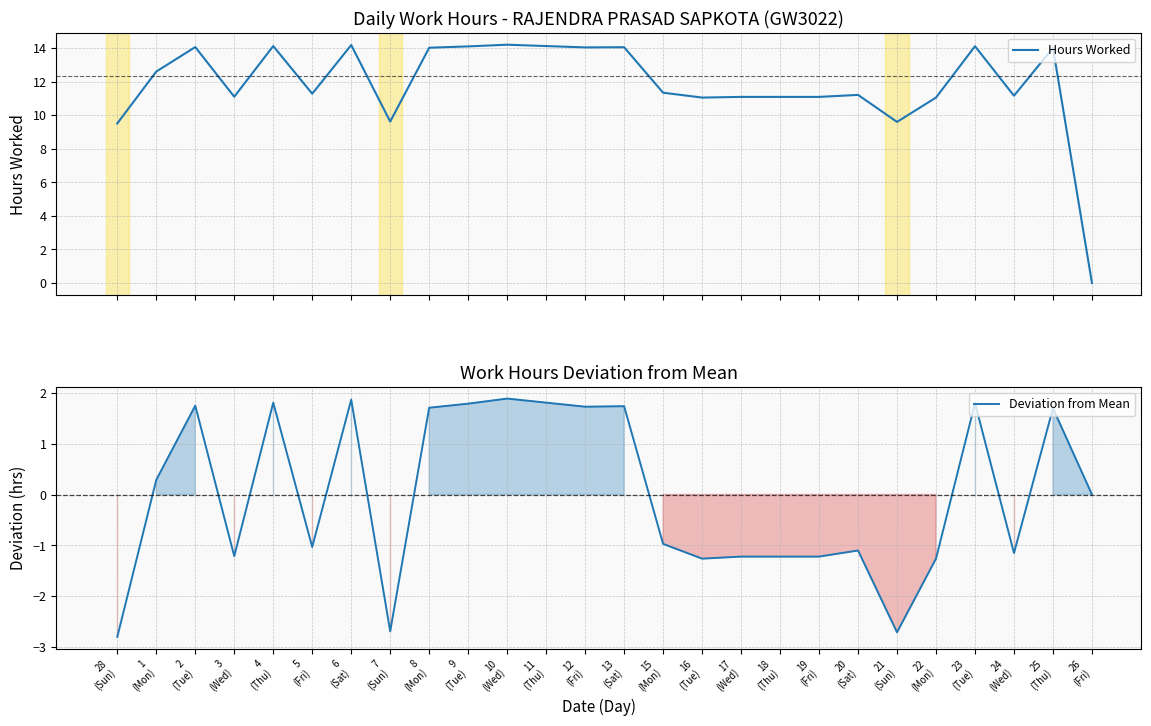

How many lines are shown in the chart?

2